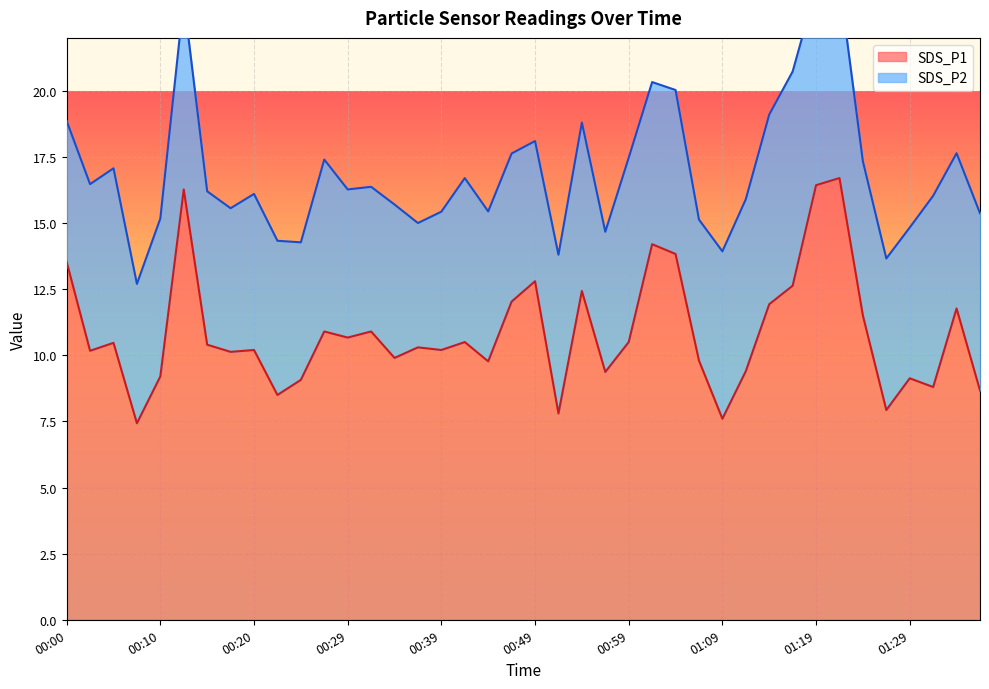

What is the smallest value displayed?

7.4